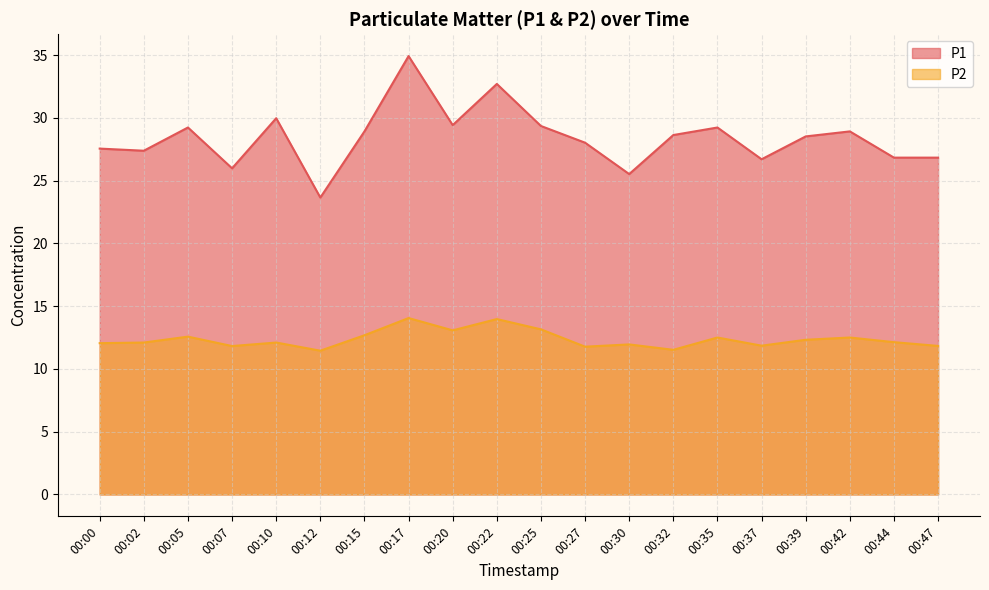

Reading left to right, extract all data points from this chart.

P1: 00:00=27.6	00:02=27.4	00:05=29.2	00:07=26.0	00:10=30.0	00:12=23.6	00:15=28.9	00:17=34.9	00:20=29.4	00:22=32.7	00:25=29.4	00:27=28.0	00:30=25.5	00:32=28.6	00:35=29.2	00:37=26.7	00:39=28.5	00:42=28.9	00:44=26.8	00:47=26.8
P2: 00:00=12.1	00:02=12.1	00:05=12.6	00:07=11.8	00:10=12.1	00:12=11.4	00:15=12.7	00:17=14.1	00:20=13.1	00:22=14.0	00:25=13.2	00:27=11.8	00:30=11.9	00:32=11.5	00:35=12.5	00:37=11.8	00:39=12.3	00:42=12.5	00:44=12.1	00:47=11.8